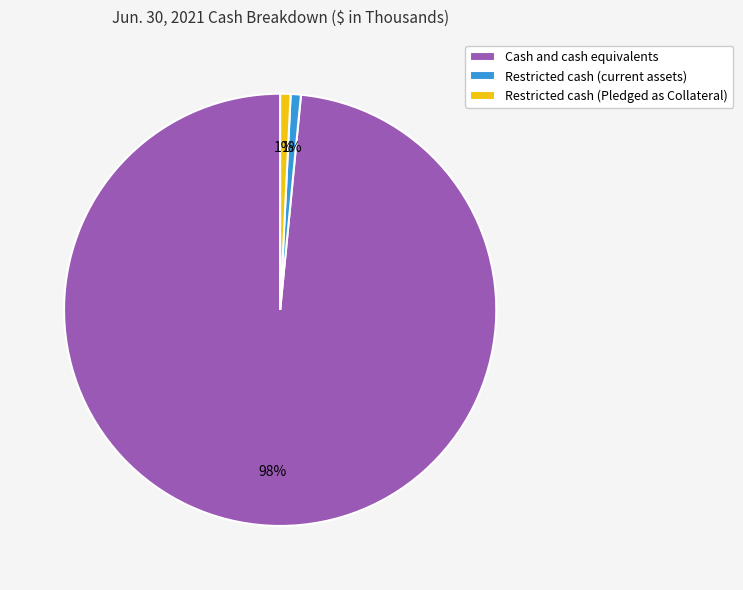

Combined, do Restricted cash (Pledged as Collateral) and Cash and cash equivalents account for over 50%?

Yes